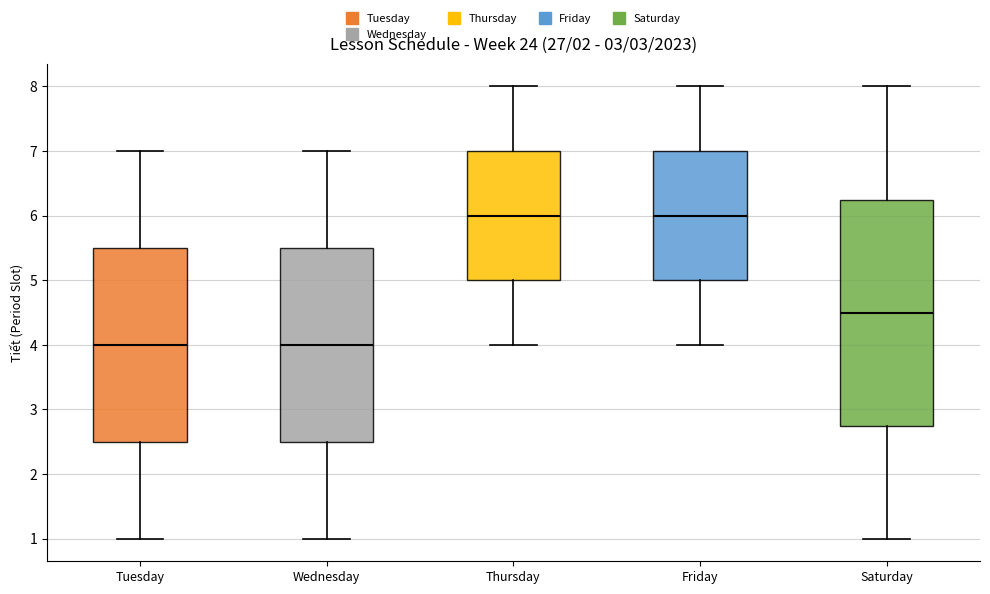

Comparing the boxes themselves (not the whiskers), which one is the tallest?

Saturday